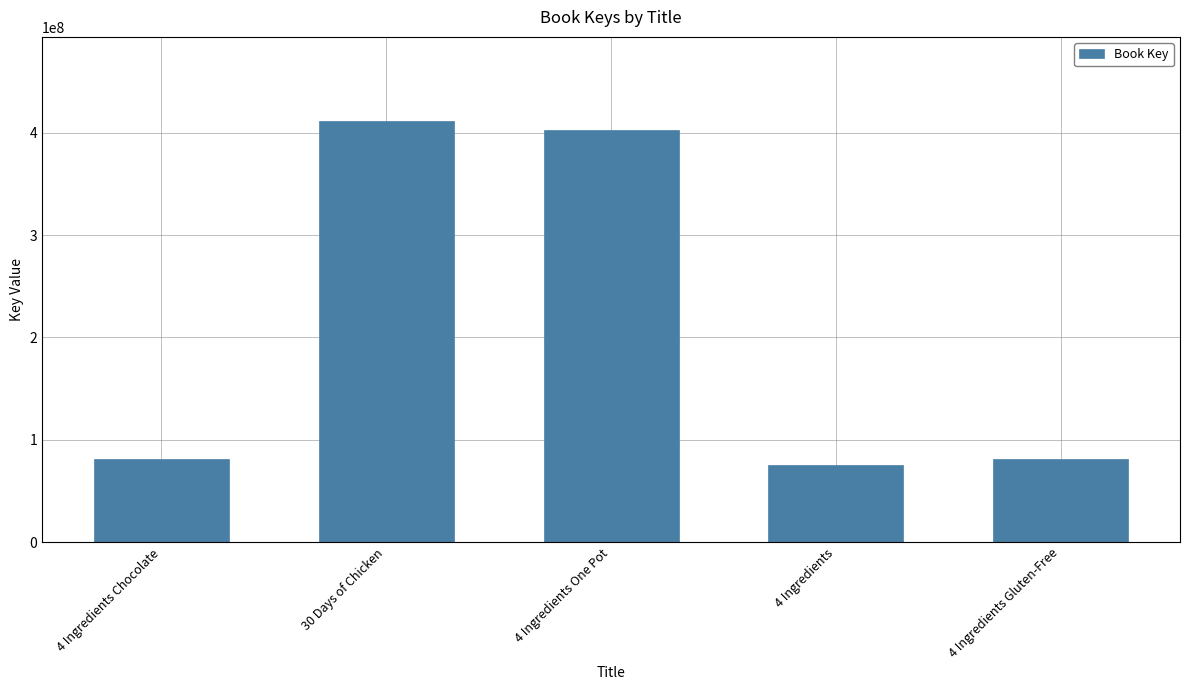

Where is the data nearest to the value 243313968?

4 Ingredients One Pot